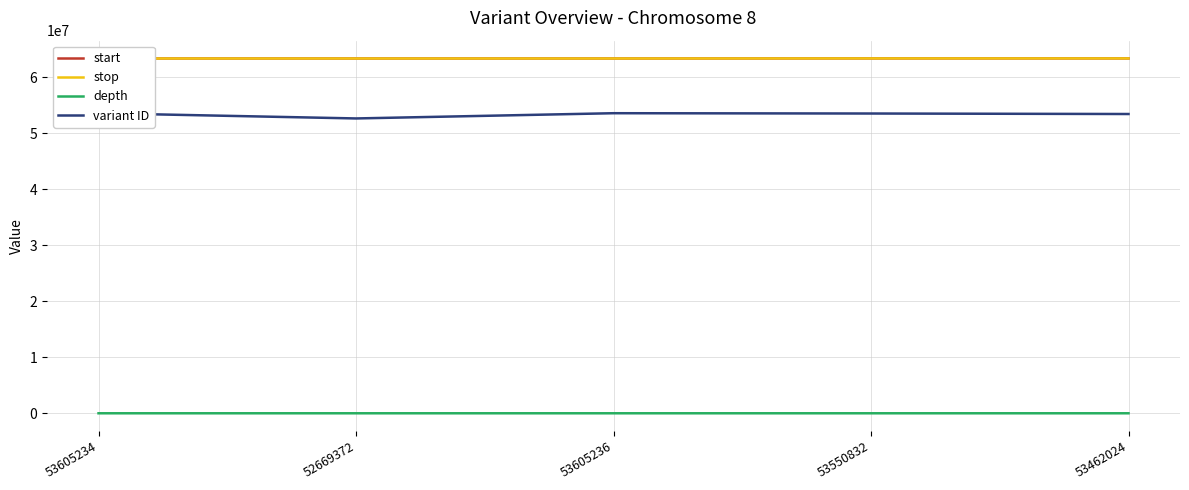

How many values in the start series exceed 63380211?

2